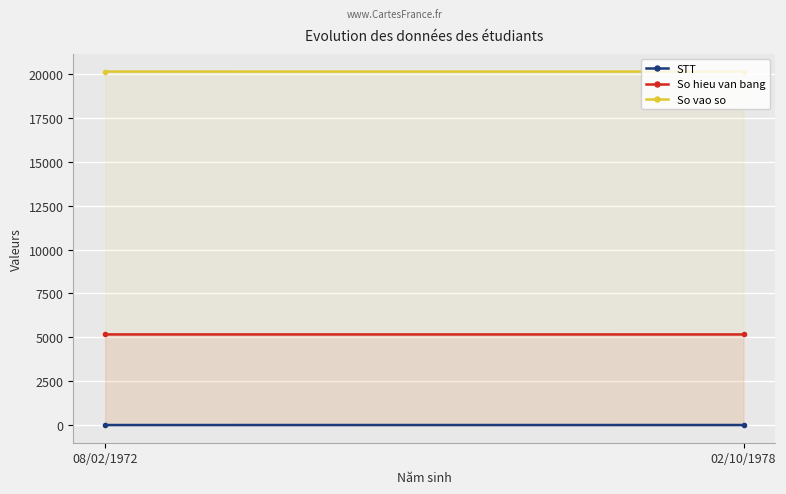

Is it true that STT equals 1 at 08/02/1972?

True